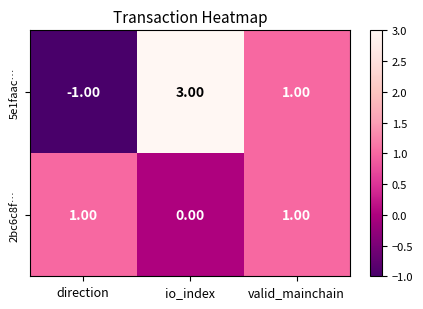

What is the sum of all 5e1faac… values?

3